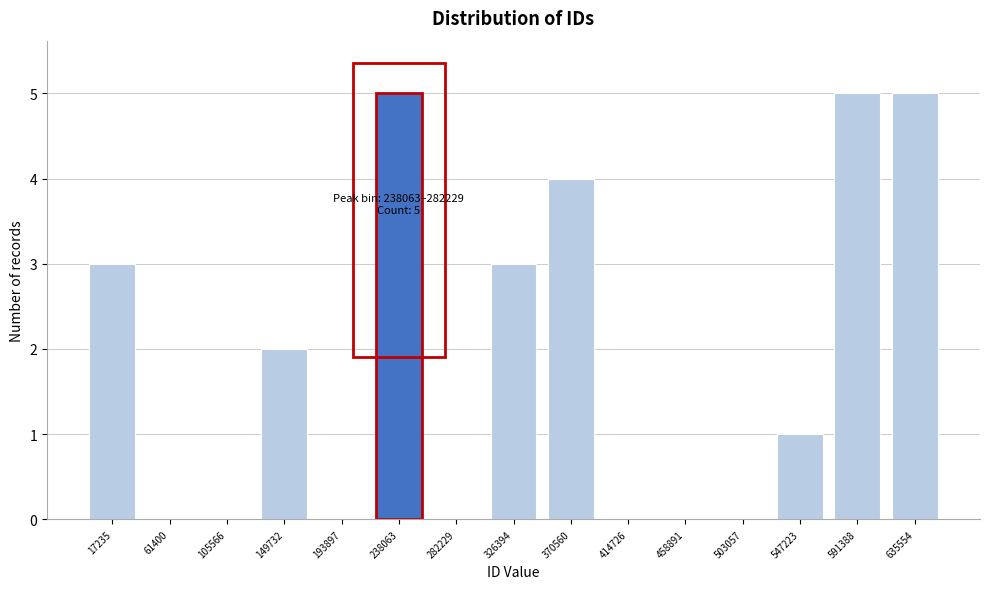

Reading left to right, extract all data points from this chart.

17235=3	61400=0	105566=0	149732=2	193897=0	238063=5	282229=0	326394=3	370560=4	414726=0	458891=0	503057=0	547223=1	591388=5	635554=5